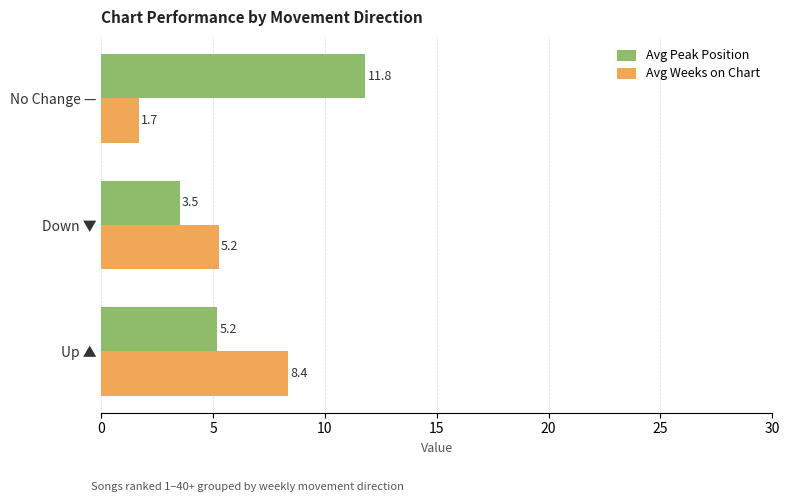

What is the difference between the maximum and minimum values in the Avg Weeks on Chart series?

6.7